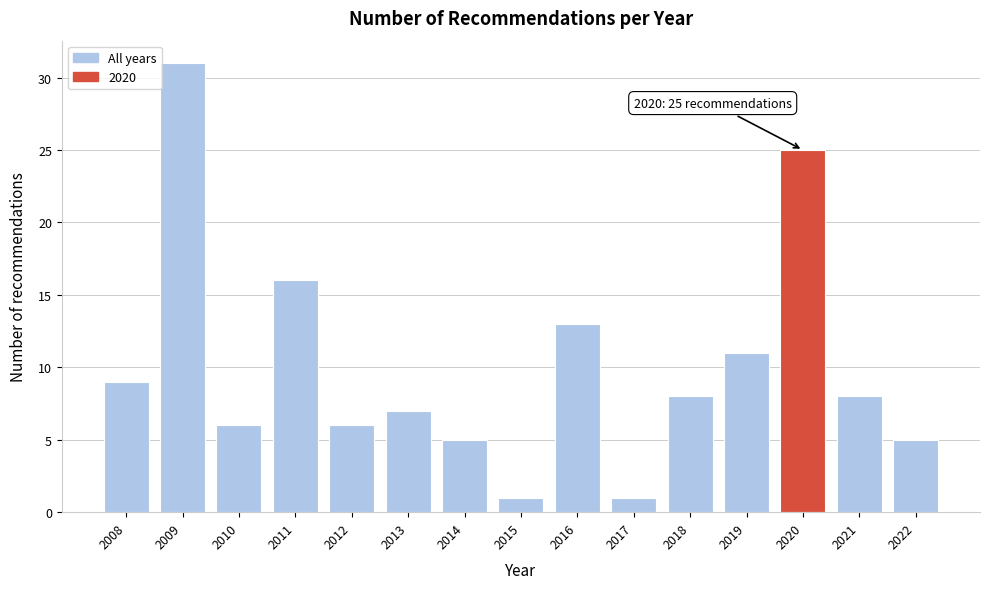

Reading left to right, extract all data points from this chart.

2008=9	2009=31	2010=6	2011=16	2012=6	2013=7	2014=5	2015=1	2016=13	2017=1	2018=8	2019=11	2020=25	2021=8	2022=5